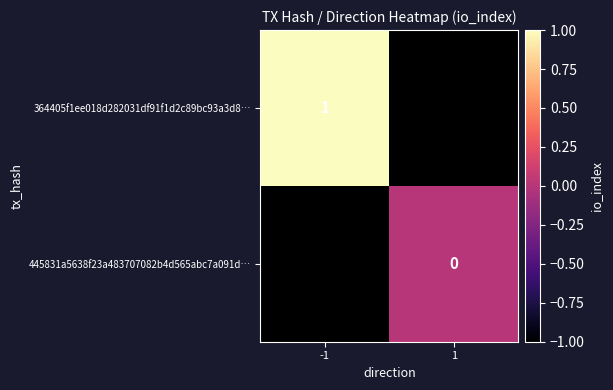

What is the greatest value displayed?

1.0